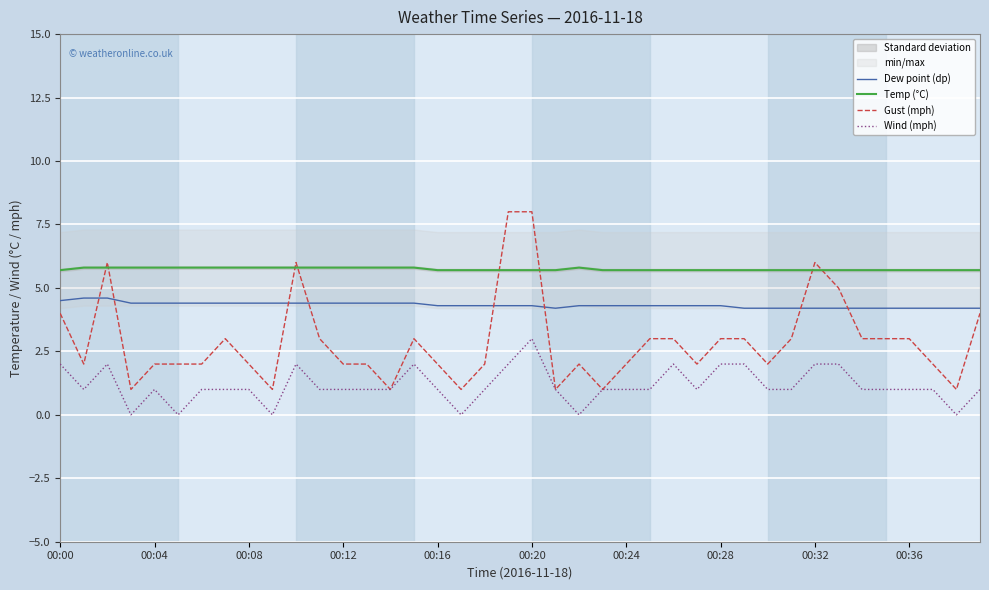

How many interior local valleys does the Dew point (dp) series have?

1